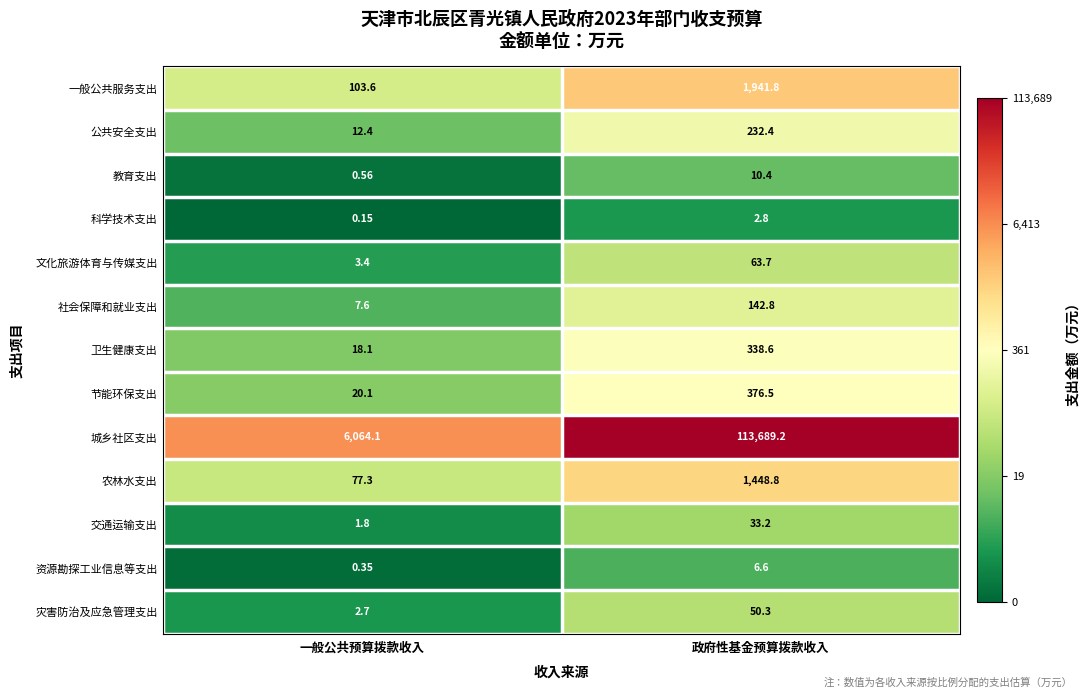

At which label does 一般公共服务支出 first exceed 1941?

政府性基金预算拨款收入